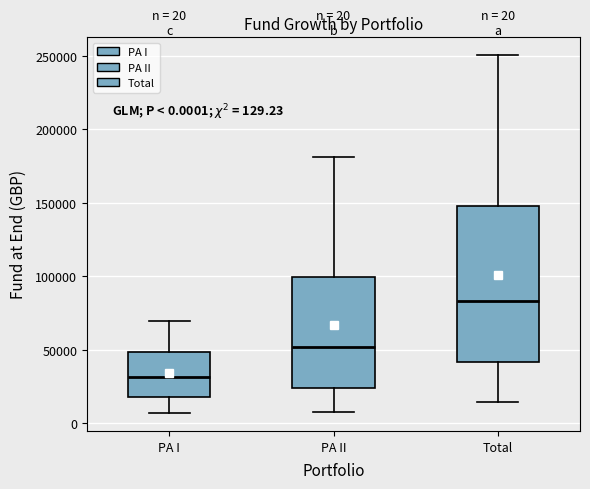

Which box is the tallest, from its lower edge to its upper edge?

Total